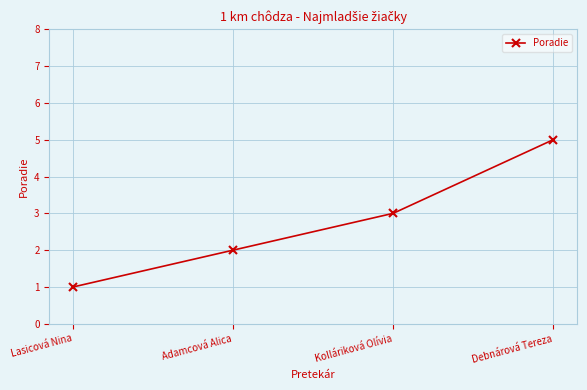

Reading left to right, what are all the values shown in this chart?

Lasicová Nina=1	Adamcová Alica=2	Kolláriková Olívia=3	Debnárová Tereza=5